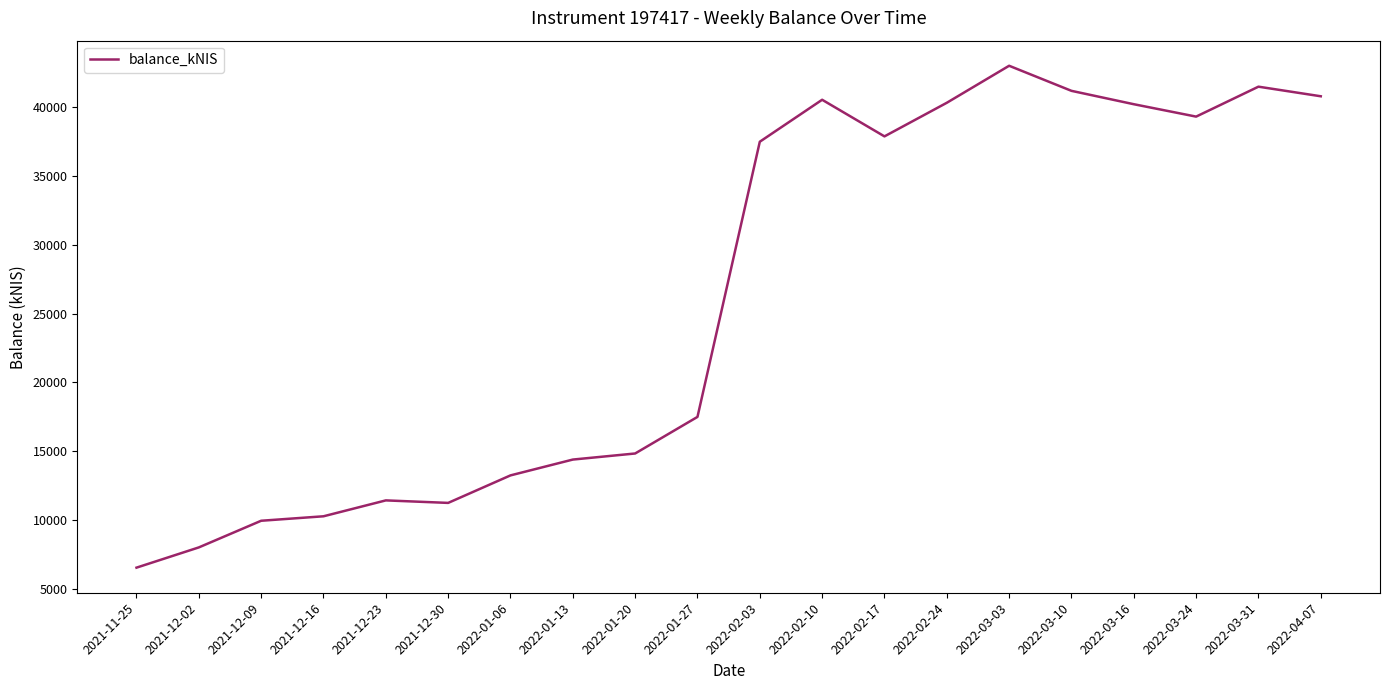

The value at 2022-01-13 is 14400.4. True or false?

True